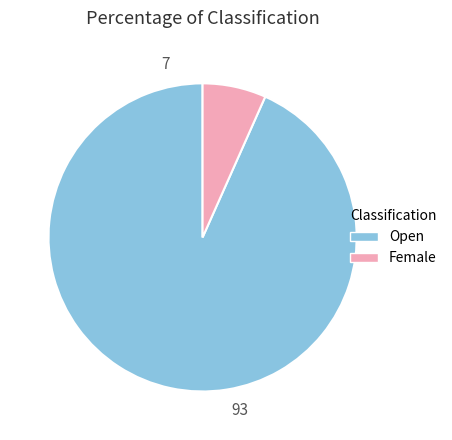

Is it true that Female is 7% of the pie?

True